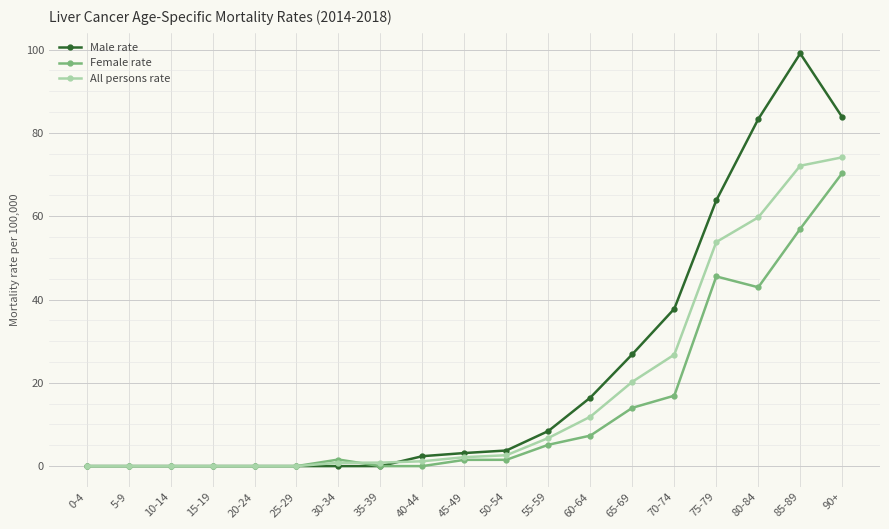

True or false: Female rate has more than 0 points higher than both neighbors.

True